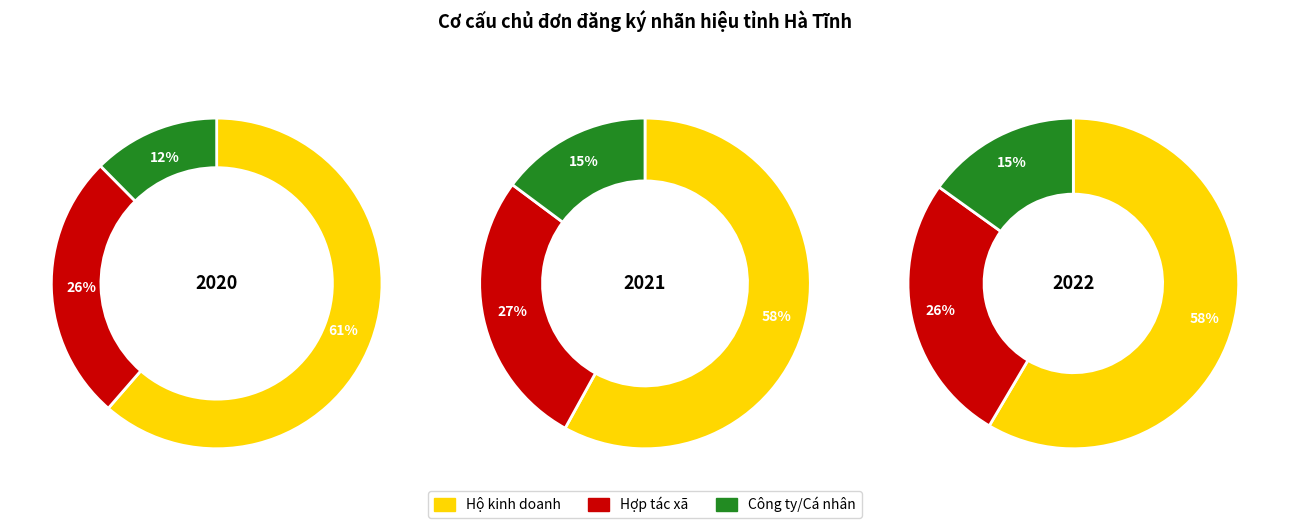

How many segments does this pie chart have?

3